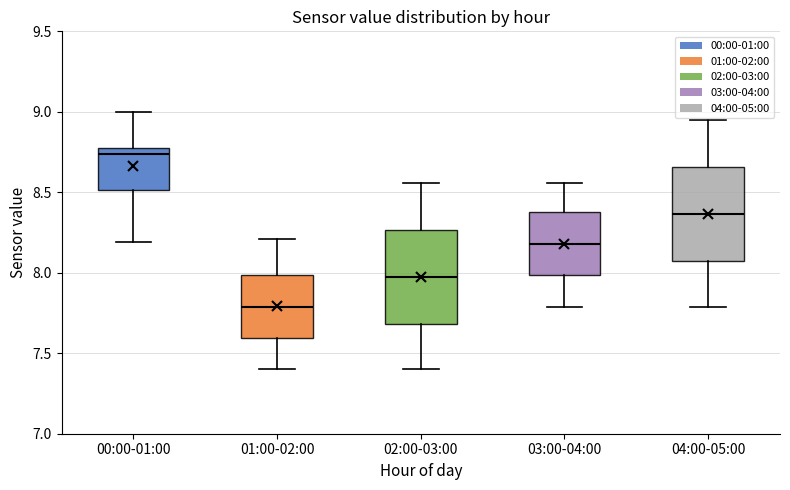

Where does the lower whisker of the box for 04:00-05:00 end on the y-axis? The values are not printed on the chart, so give them approximately, as read against the axis.

7.80